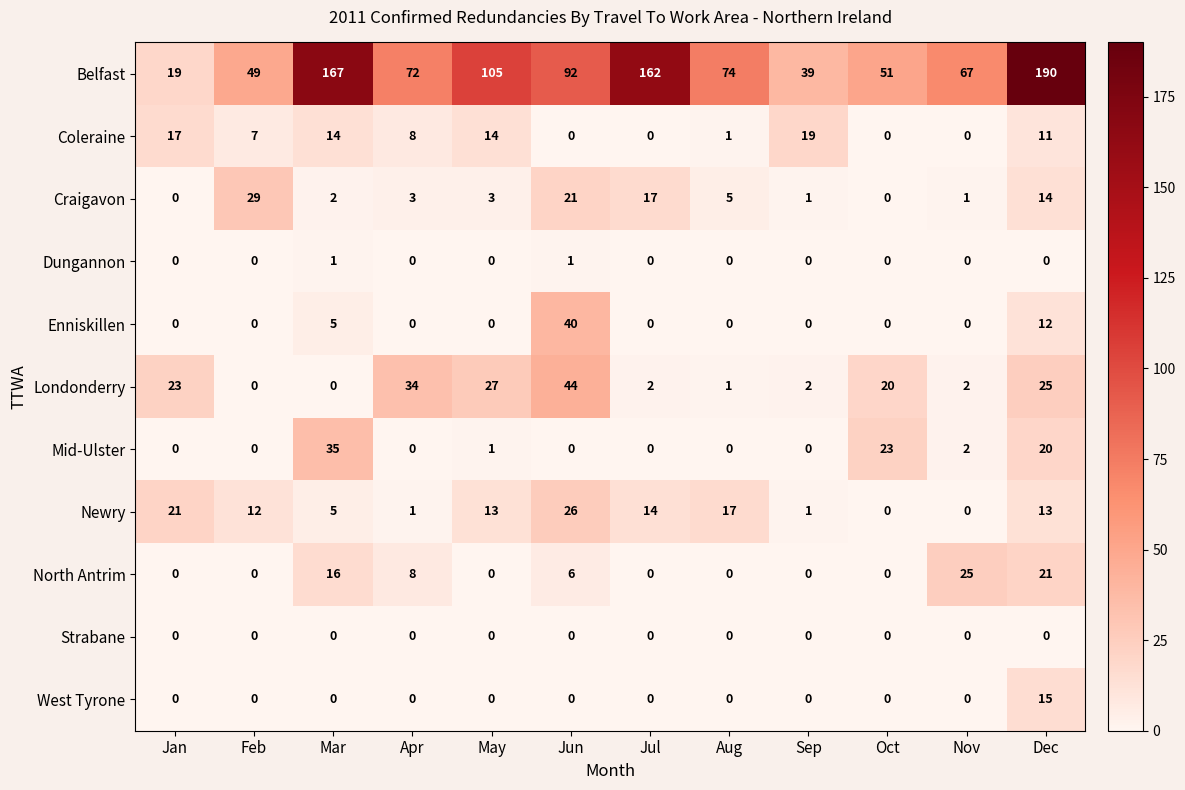

Read the Mid-Ulster value at Dec, to the nearest 10.

20